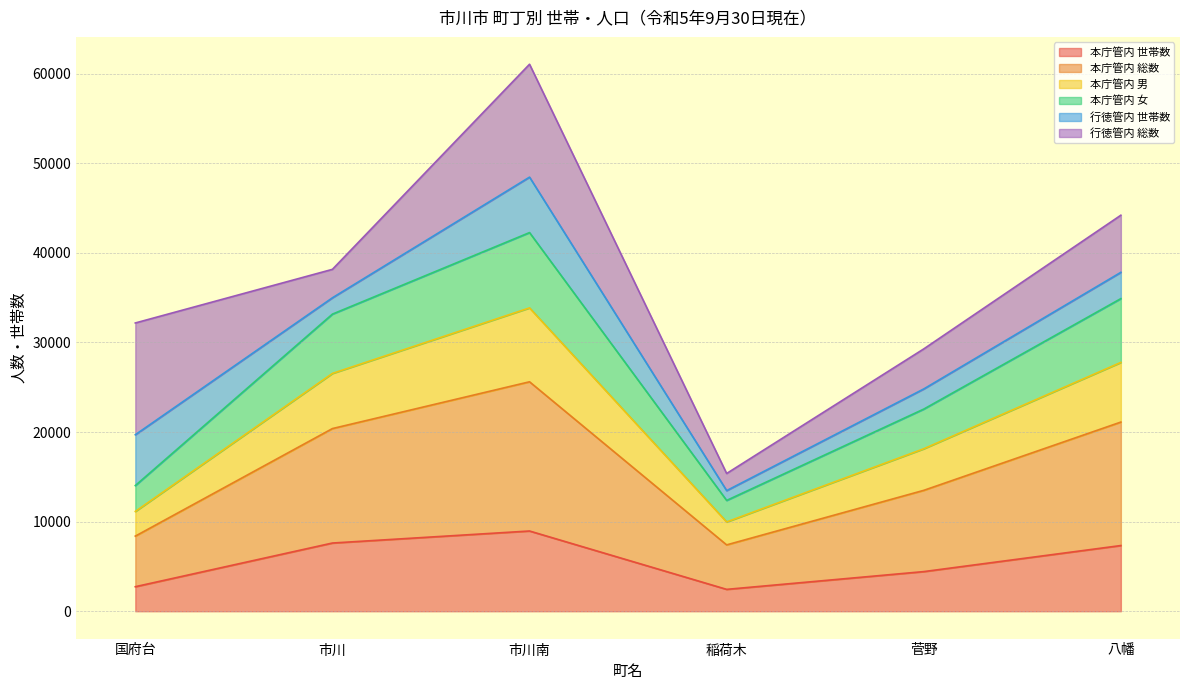

Does the chart have visible grid lines?

Yes